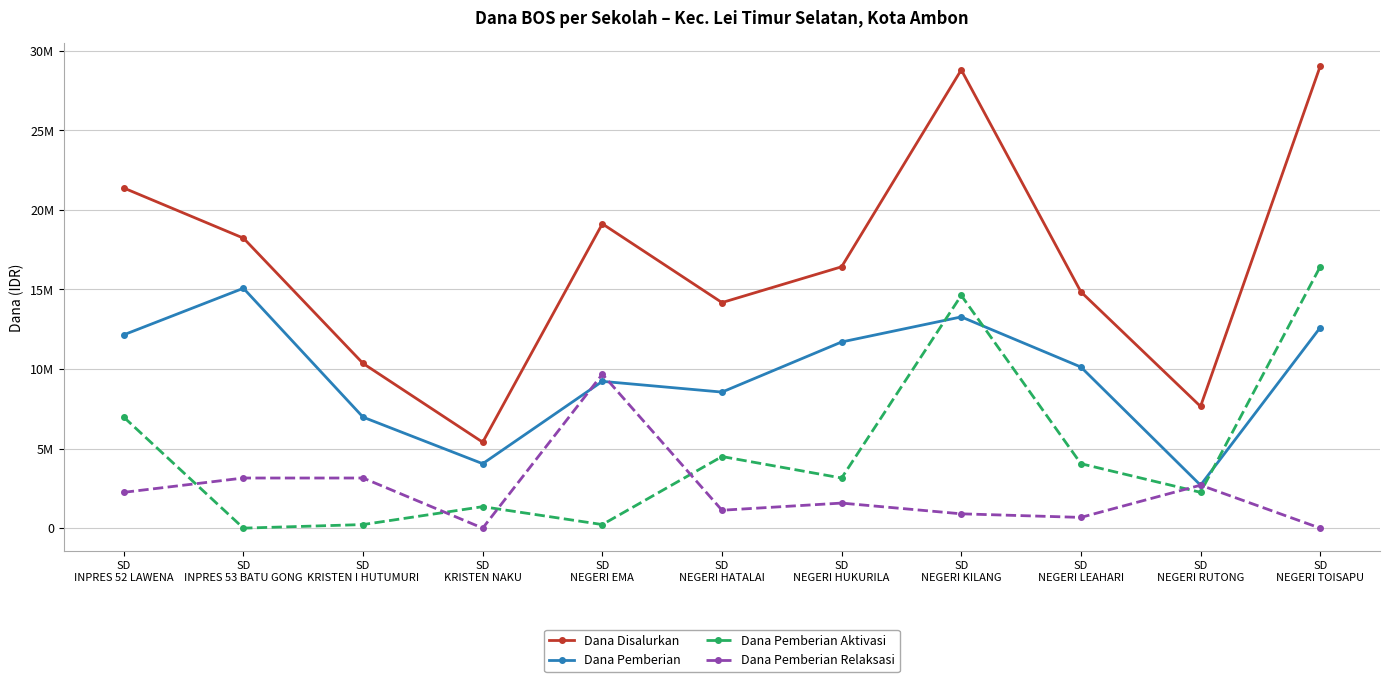

What is the average value of the Dana Pemberian Aktivasi series?

4888636